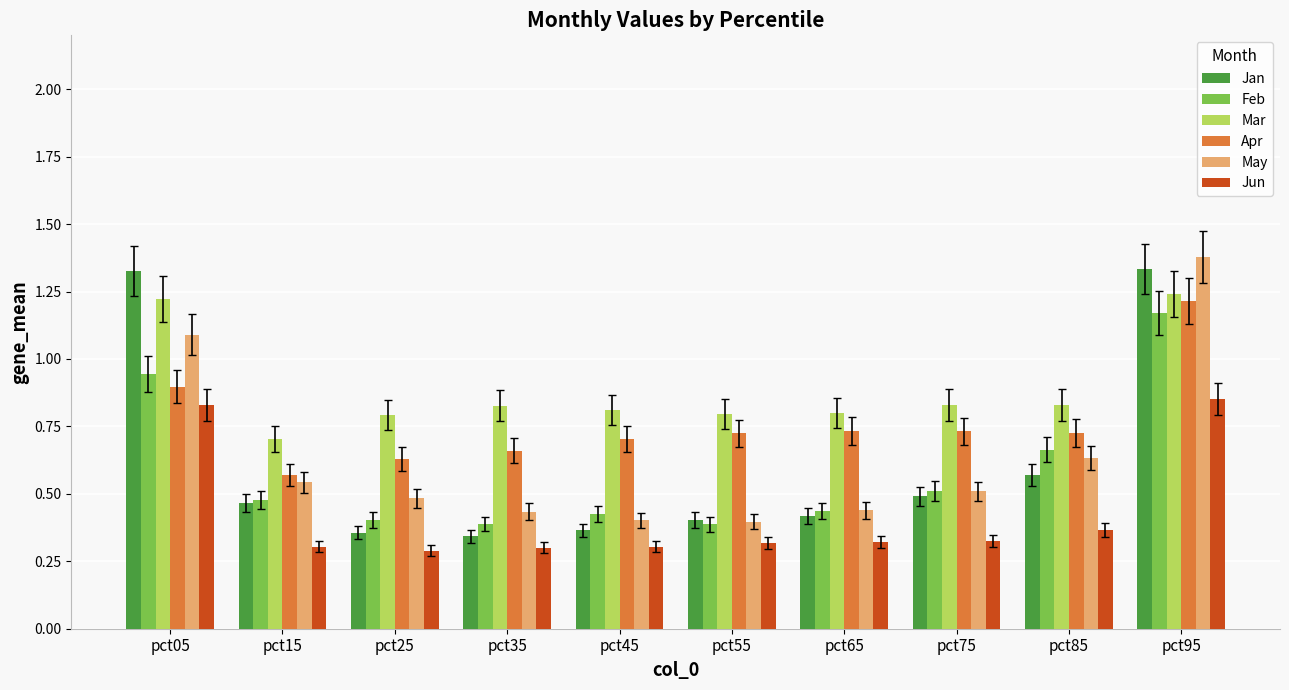

Does the chart contain any negative values?

No